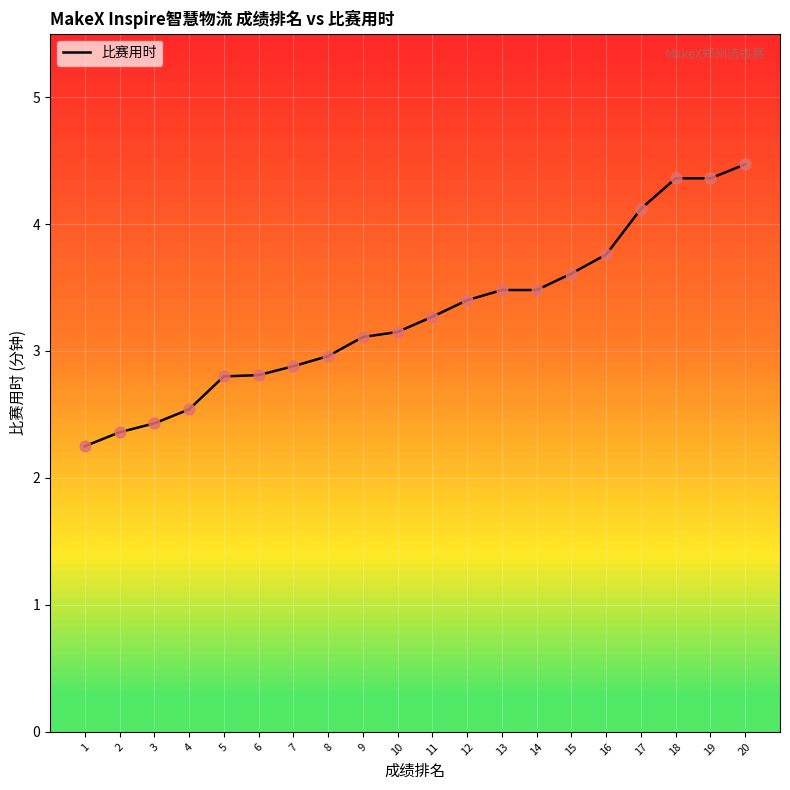

Approximately how many times larger is the value at 18 compared to 14?

1.3